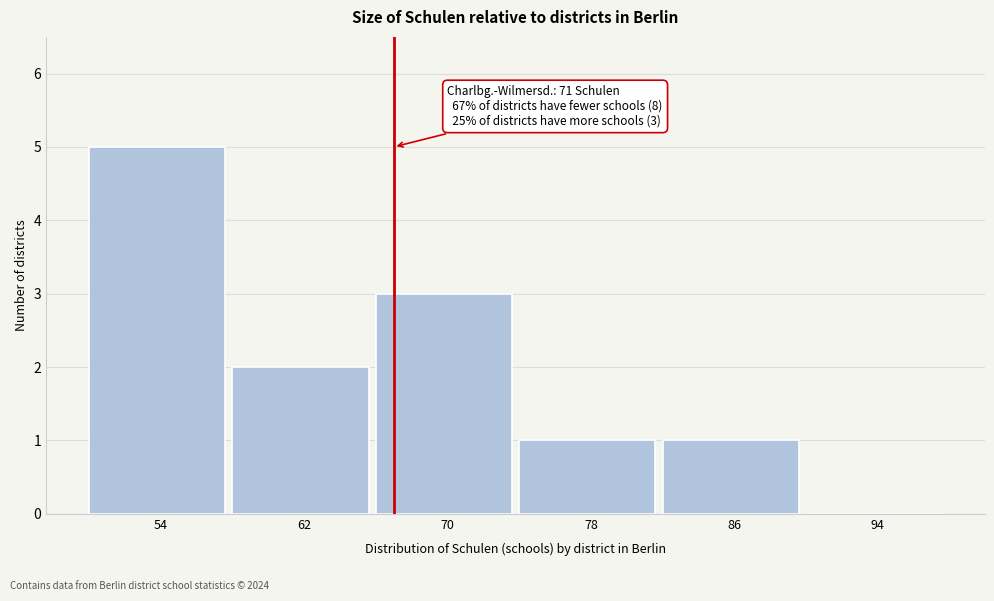

Reading left to right, list all the values displayed in this chart.

54=5	62=2	70=3	78=1	86=1	94=0